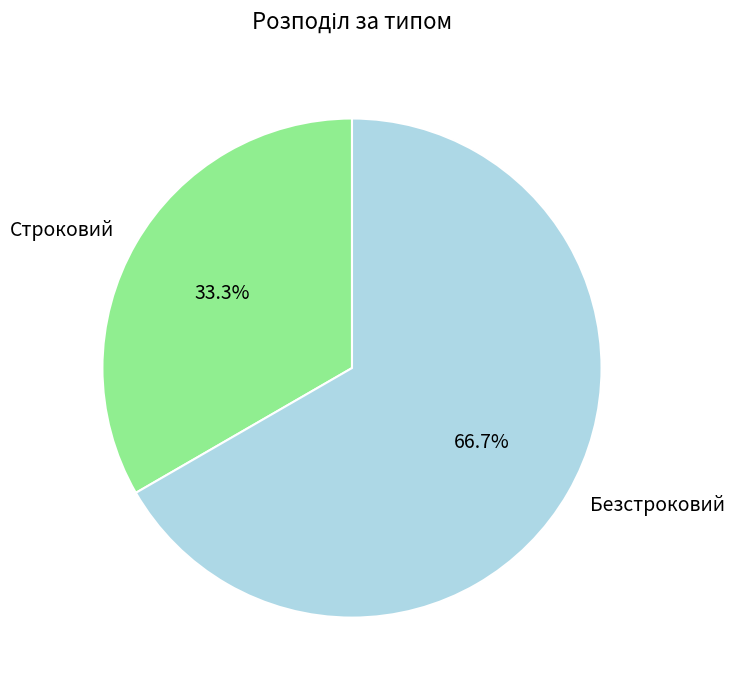

Count the number of slices in the pie.

2